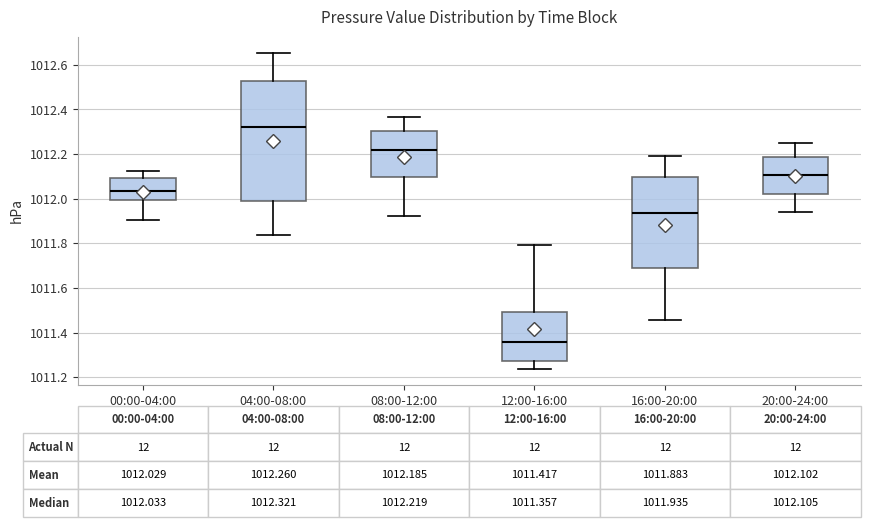

Comparing the boxes themselves (not the whiskers), which one is the tallest?

04:00-08:00